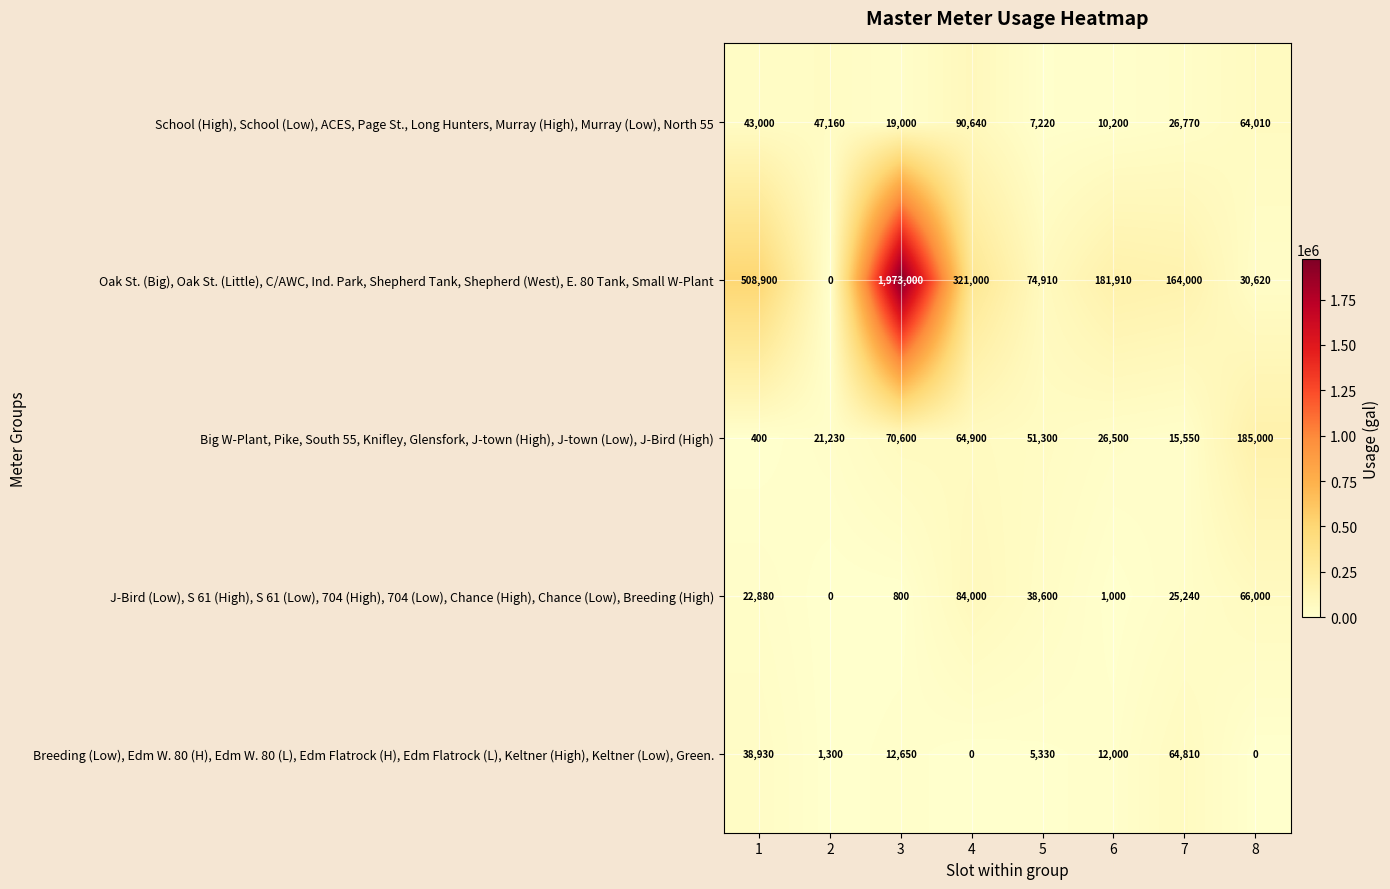

Where does the Big W-Plant, Pike, South 55, Knifley, Glensfork, J-town (High), J-town (Low), J-Bird (High) series first go above 51300?

3